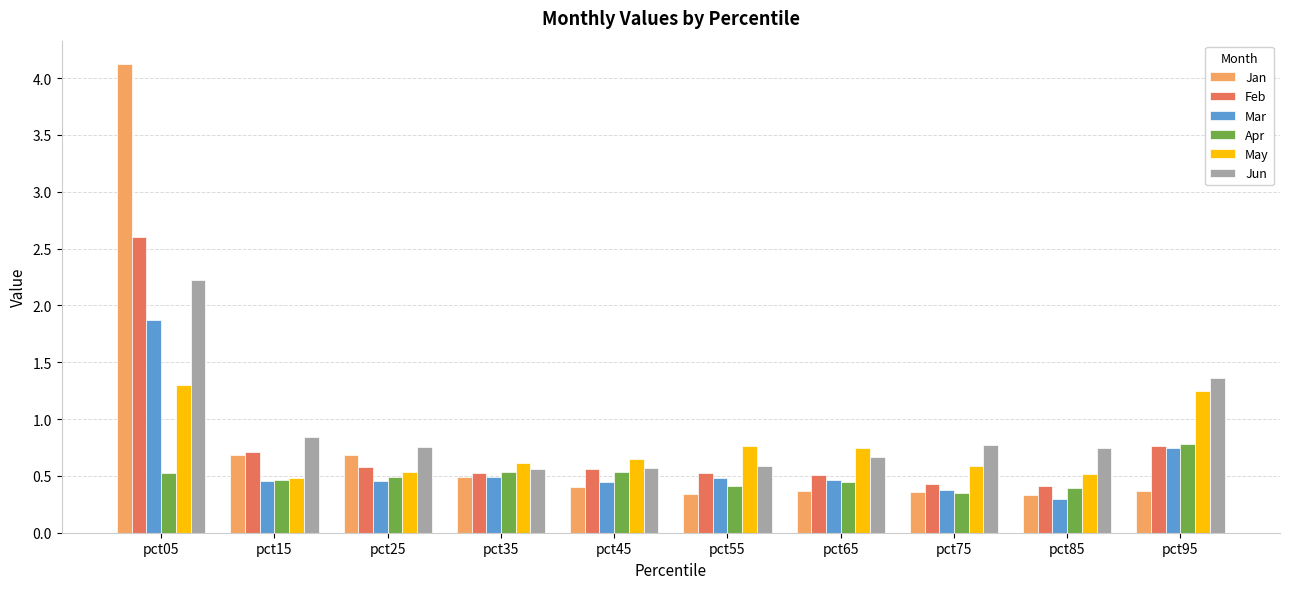

Which series has the largest range (max minus min)?

Jan